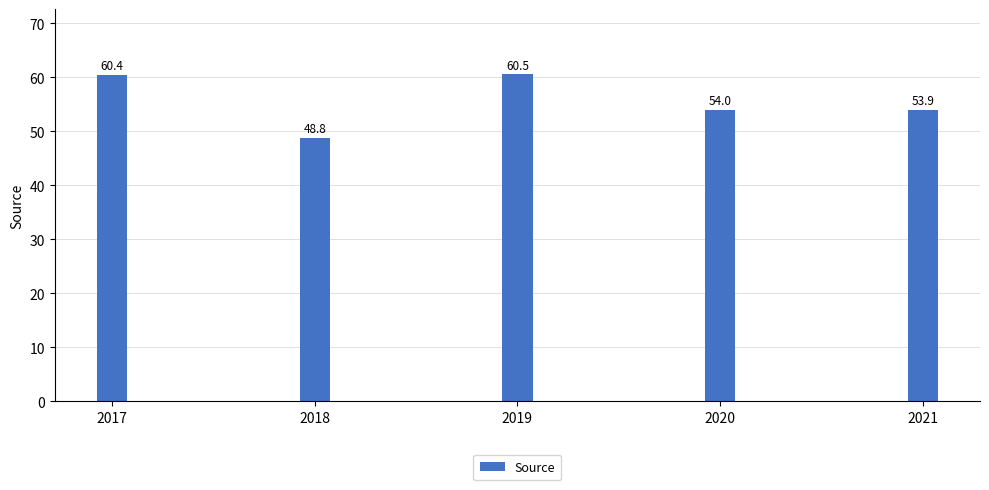

How many values are below 54?

2